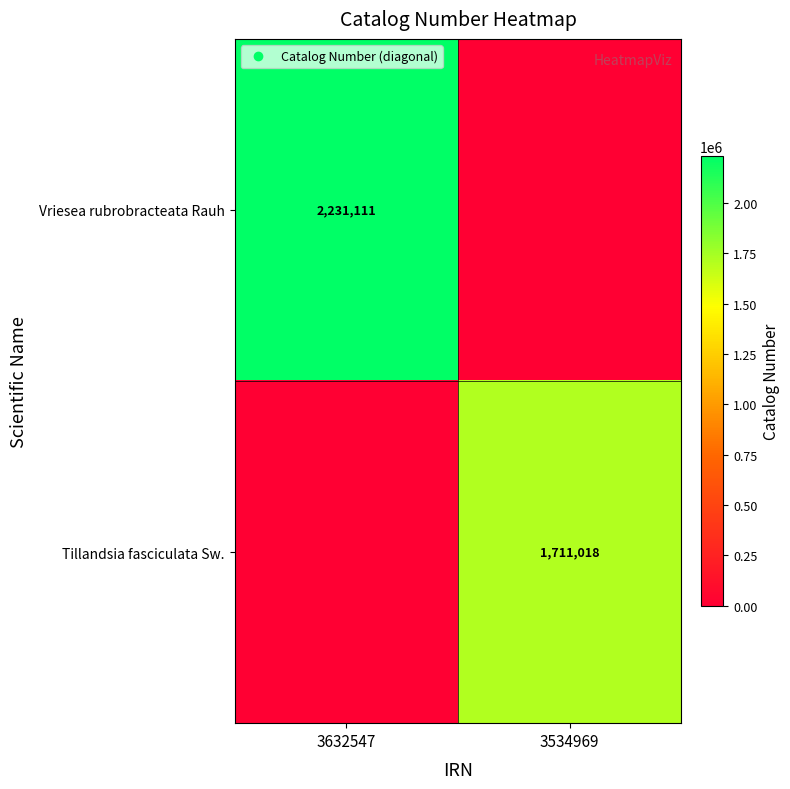

How many data points does each series have?

2